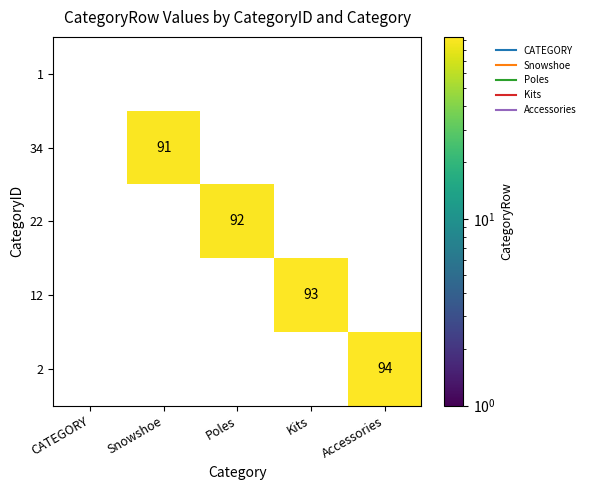

Reading left to right, extract all data points from this chart.

1: CATEGORY=0	Snowshoe=0	Poles=0	Kits=0	Accessories=0
34: CATEGORY=0	Snowshoe=91	Poles=0	Kits=0	Accessories=0
22: CATEGORY=0	Snowshoe=0	Poles=92	Kits=0	Accessories=0
12: CATEGORY=0	Snowshoe=0	Poles=0	Kits=93	Accessories=0
2: CATEGORY=0	Snowshoe=0	Poles=0	Kits=0	Accessories=94